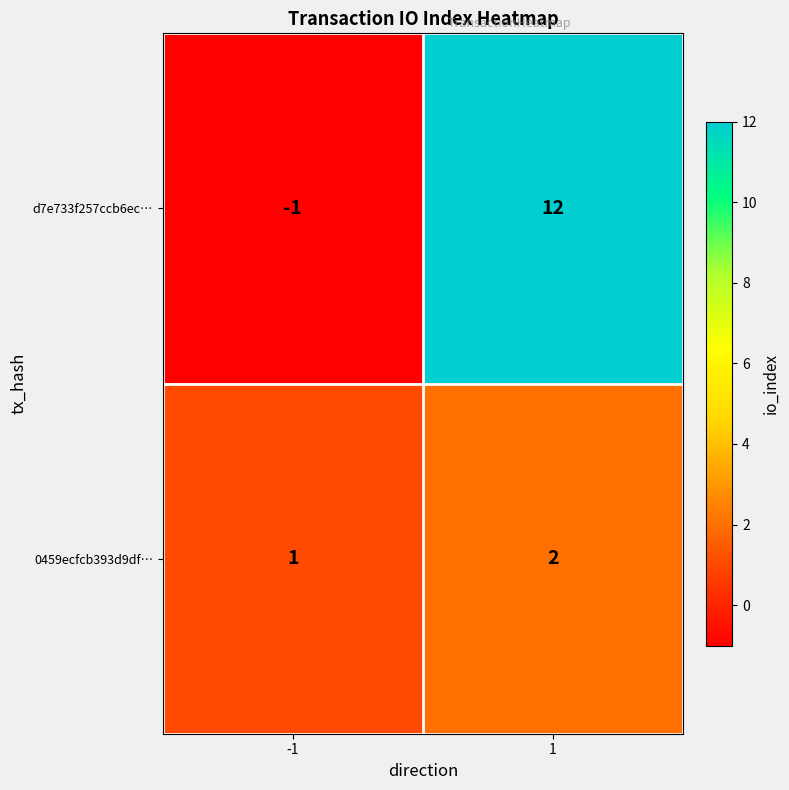

Which series has the largest range (max minus min)?

d7e733f257ccb6ec…